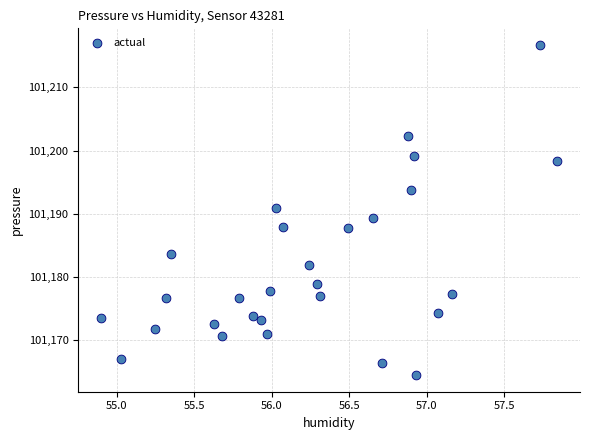

What is the range of X values (max minus min)?

2.9